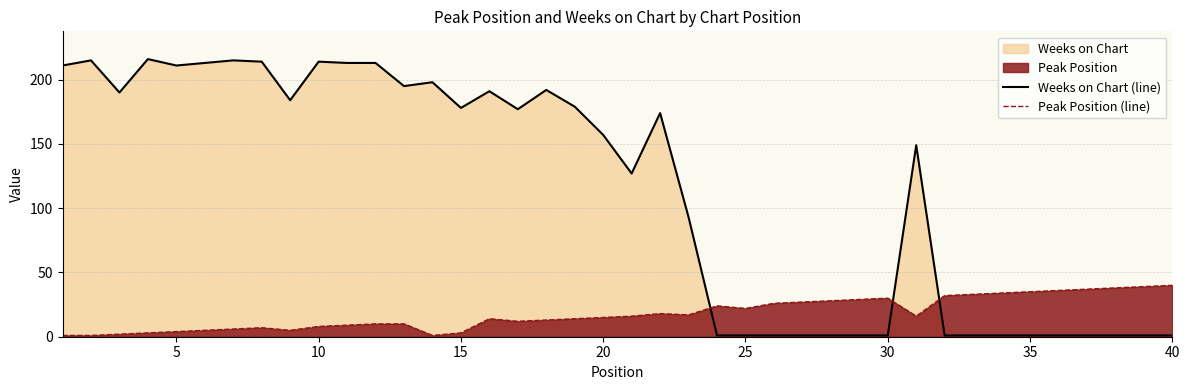

What is the sum of all Weeks on Chart (line) values?

4535